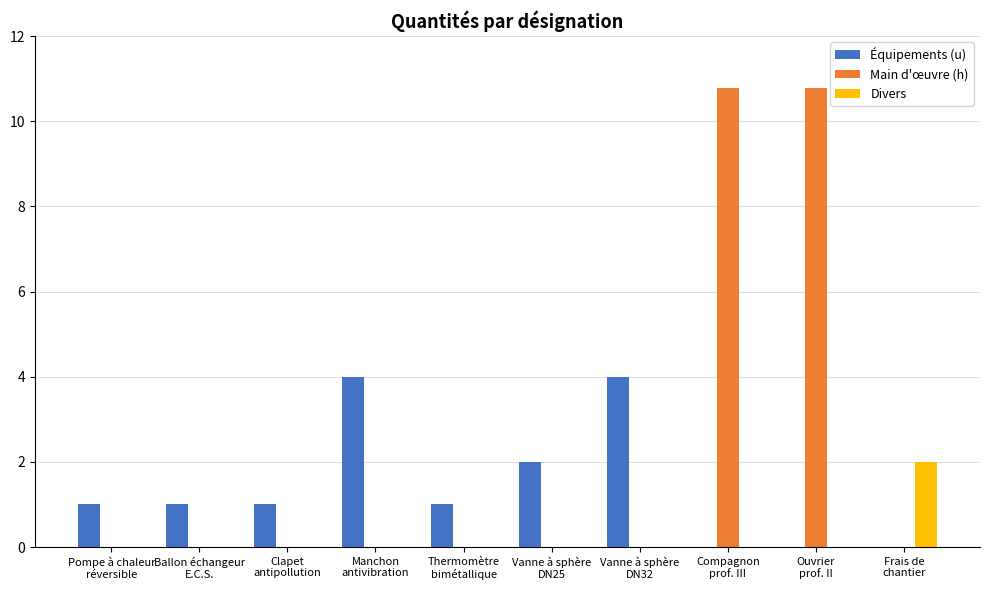

What is the greatest value displayed?

10.8